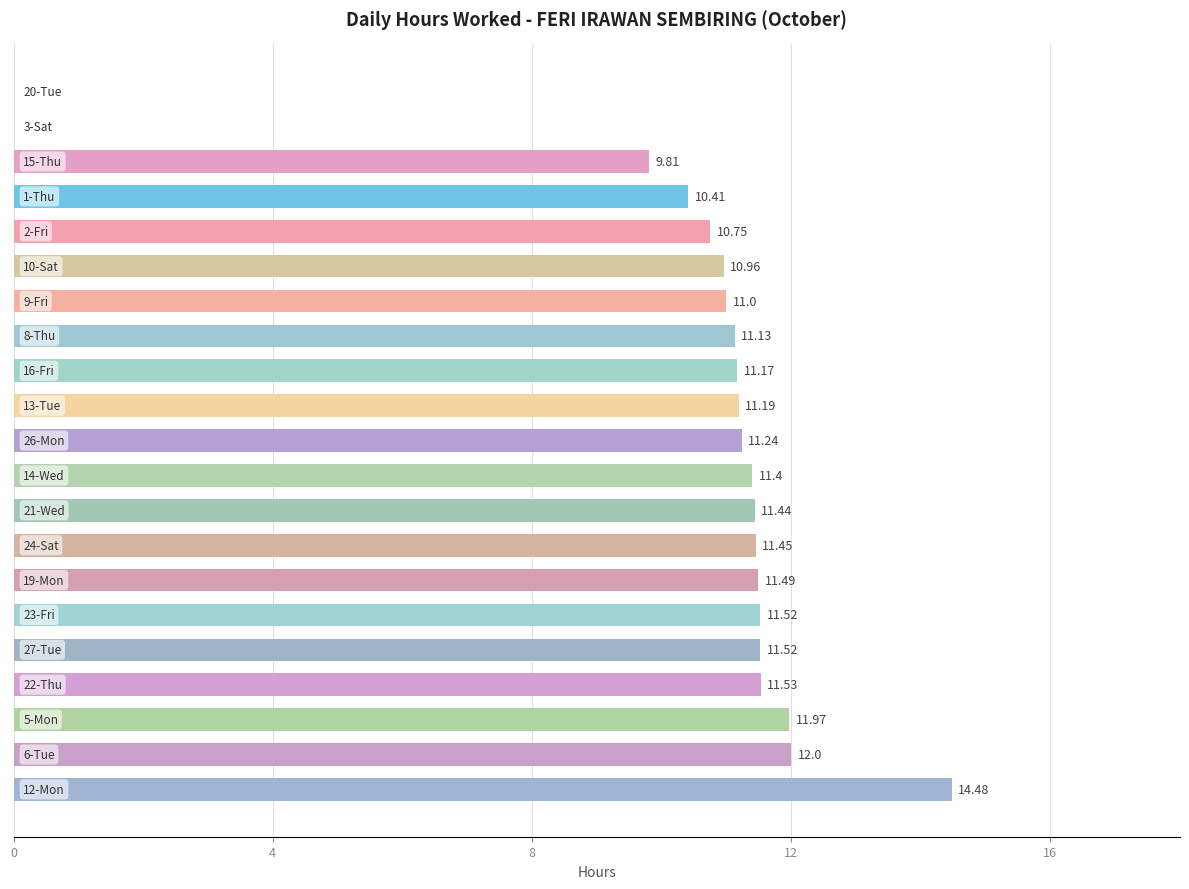

Are the bars horizontal?

Yes